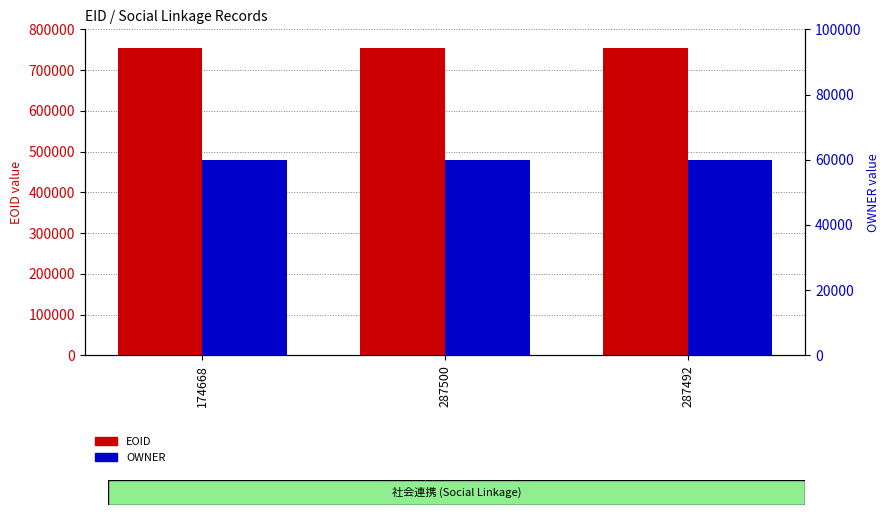

What is the label of the 3rd bar from the left?

287492